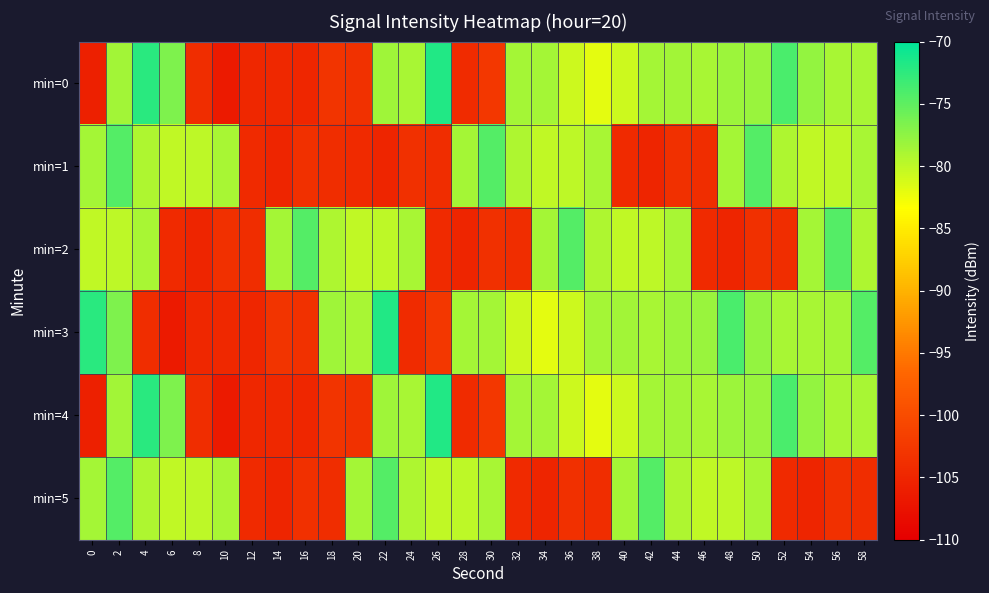

At which category is the sum across all series the highest?

2